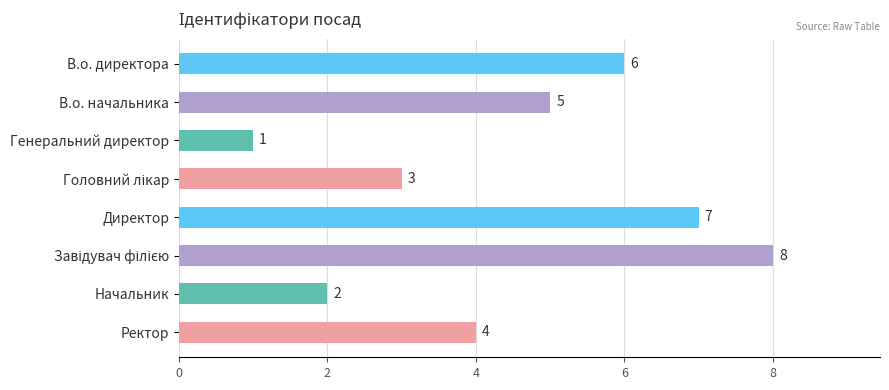

Which label corresponds to the smallest value in the chart?

Генеральний директор